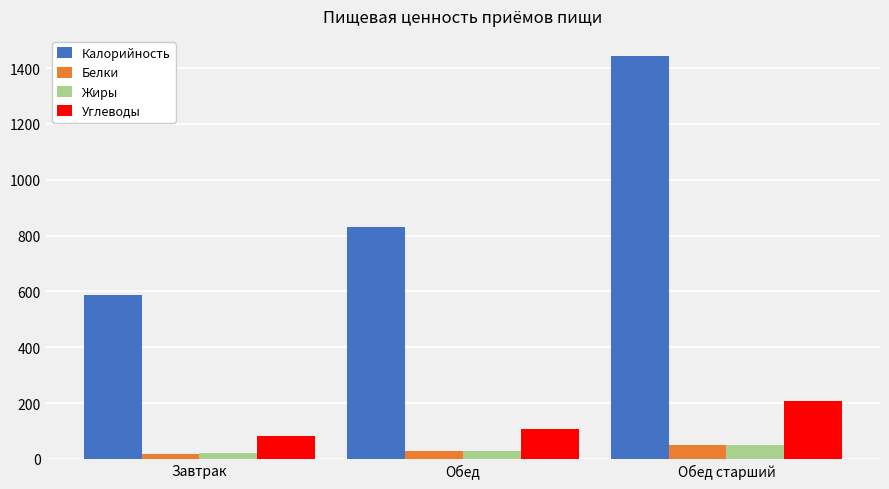

Rank the categories by Калорийность value from highest to lowest.

Обед старший, Обед, Завтрак